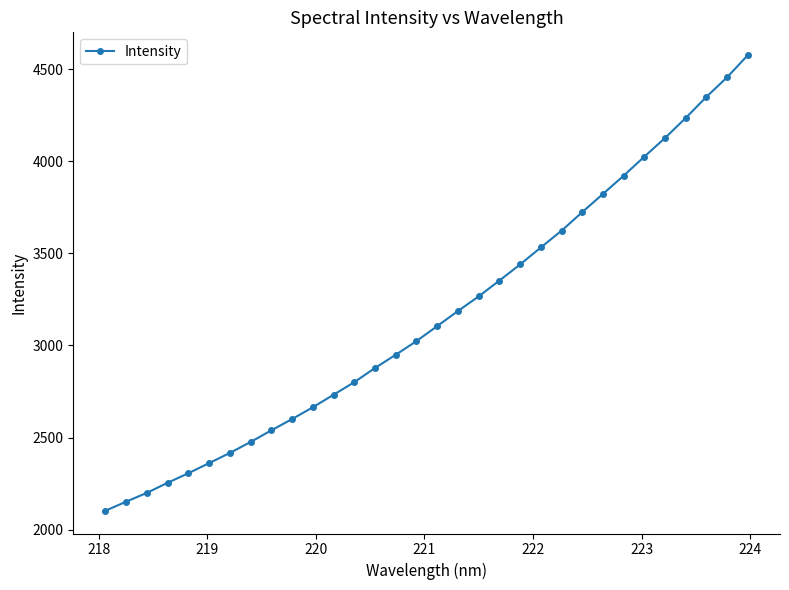

What is the maximum value shown in the chart?

4575.7